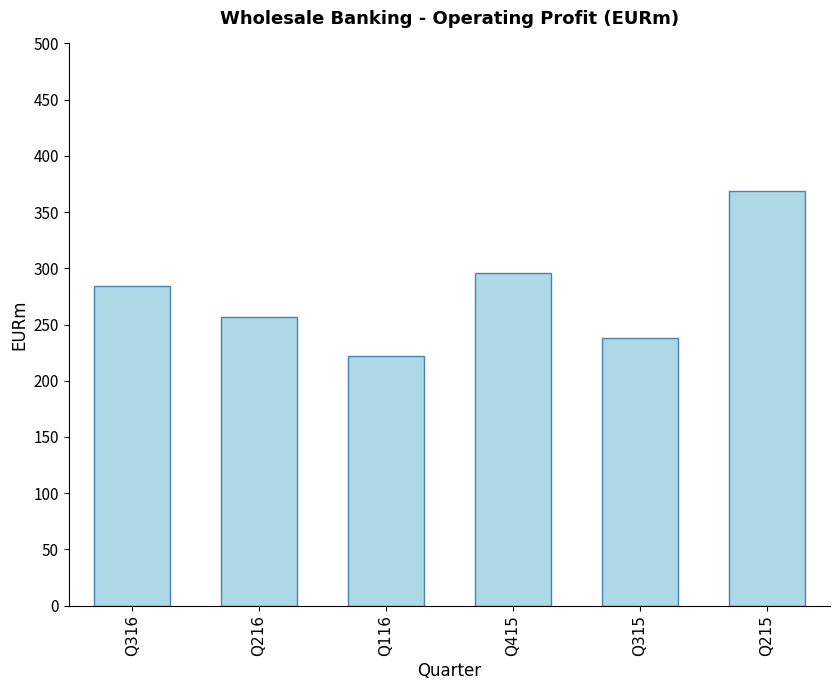

Rank the categories by value from highest to lowest.

Q215, Q415, Q316, Q216, Q315, Q116